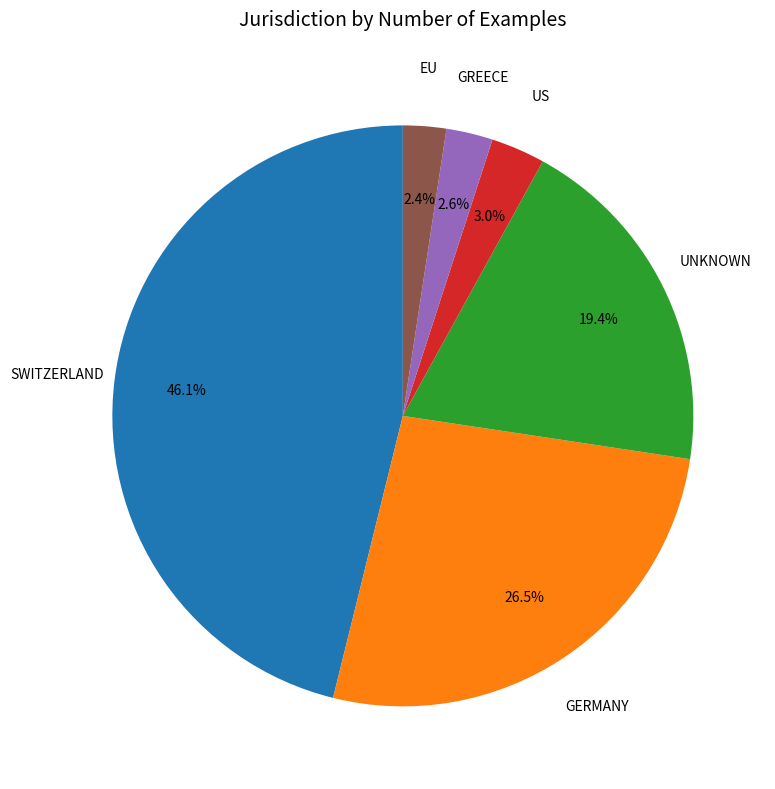

Is there any slice that represents more than half of the pie?

No